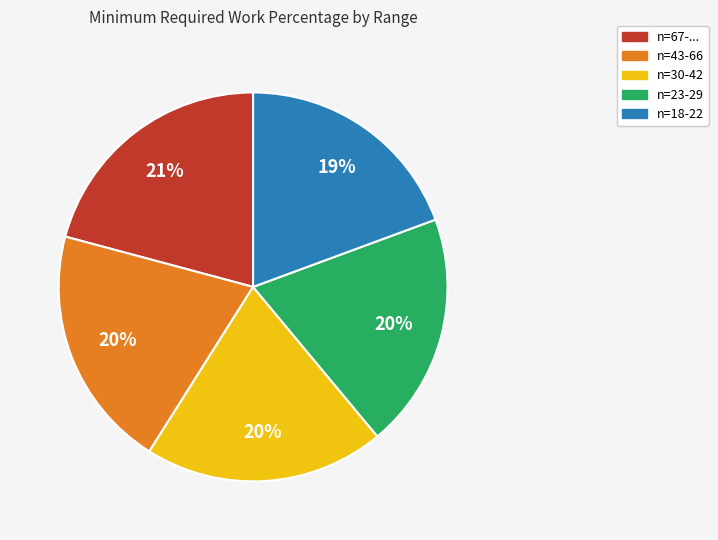

Is it true that n=43-66 is 20% of the pie?

True